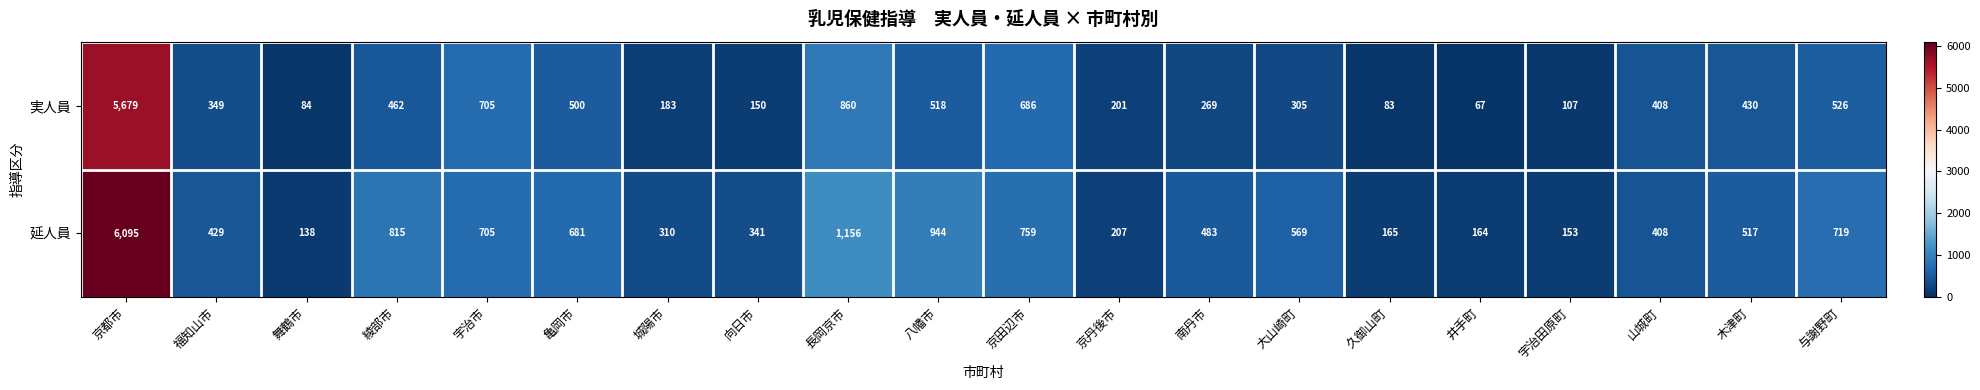

Where does the 延人員 series first go above 517?

京都市